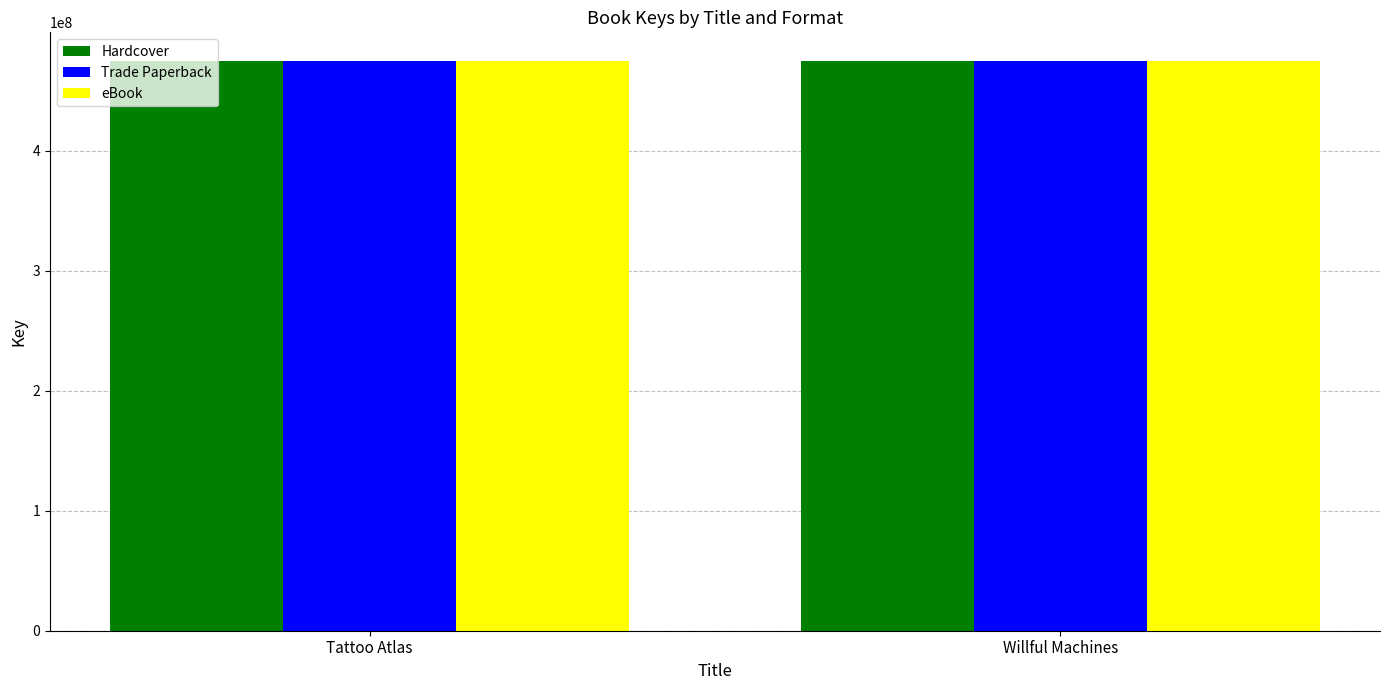

What is the sum of all eBook values?

949867185